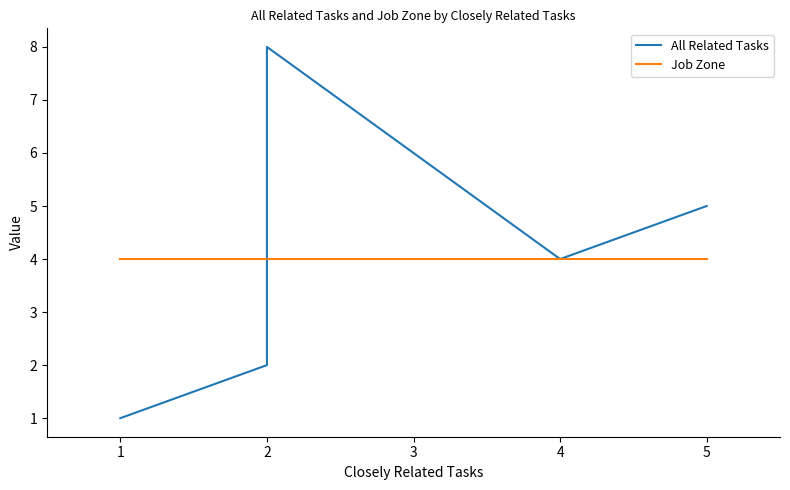

Is it true that Job Zone equals 4 at 5?

True